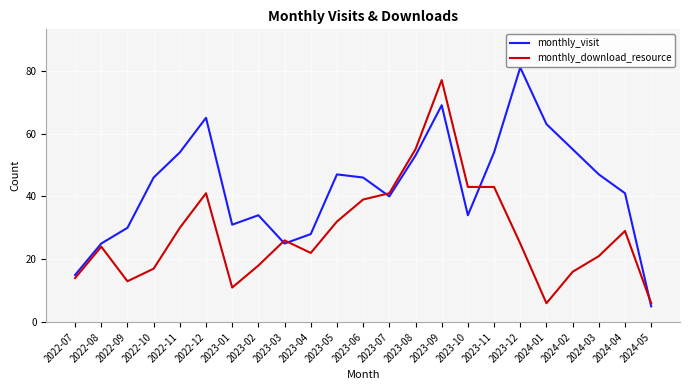

What is the difference between the monthly_download_resource values at 2022-09 and 2024-03?

8